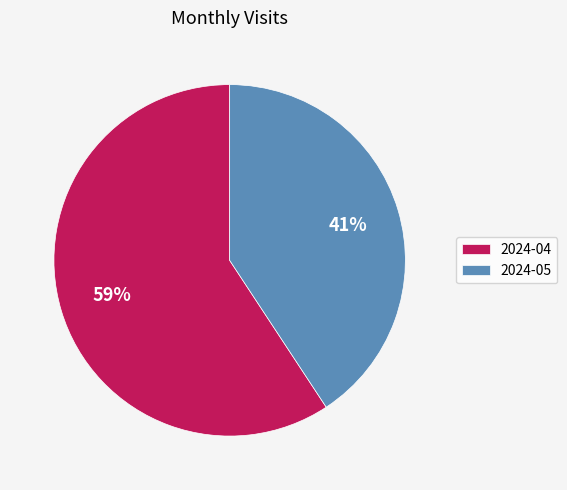

True or false: 2024-04 accounts for 59% of the total.

True